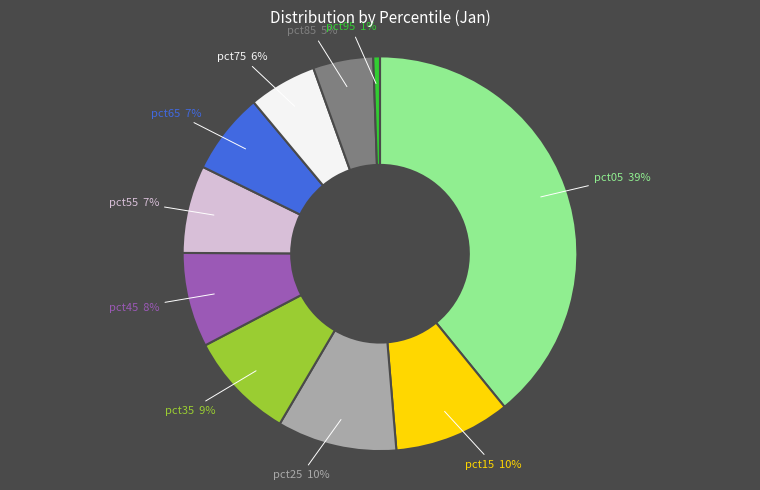

To the nearest percent, what is the average slice percentage?

10%